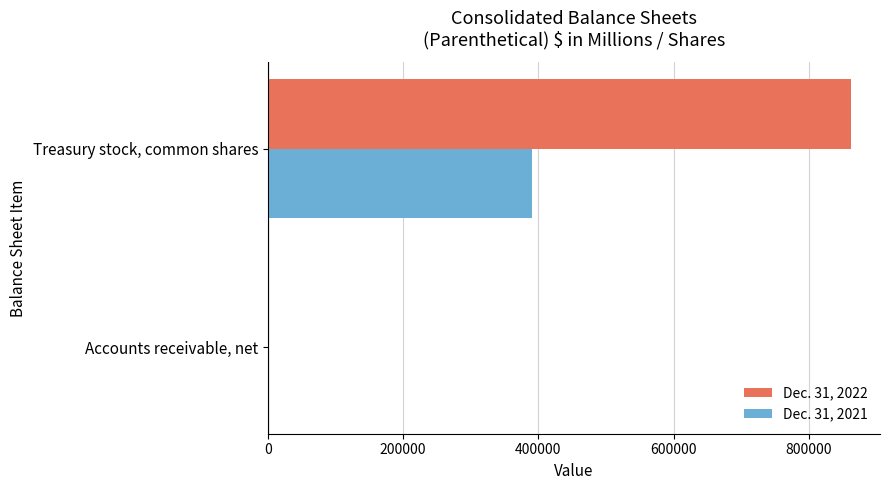

At which category is the sum across all series the highest?

Treasury stock, common shares